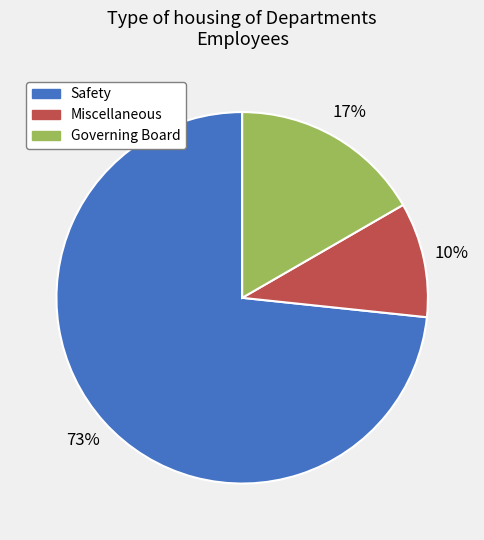

Approximately how many times larger is the value at Miscellaneous compared to Governing Board?

0.6